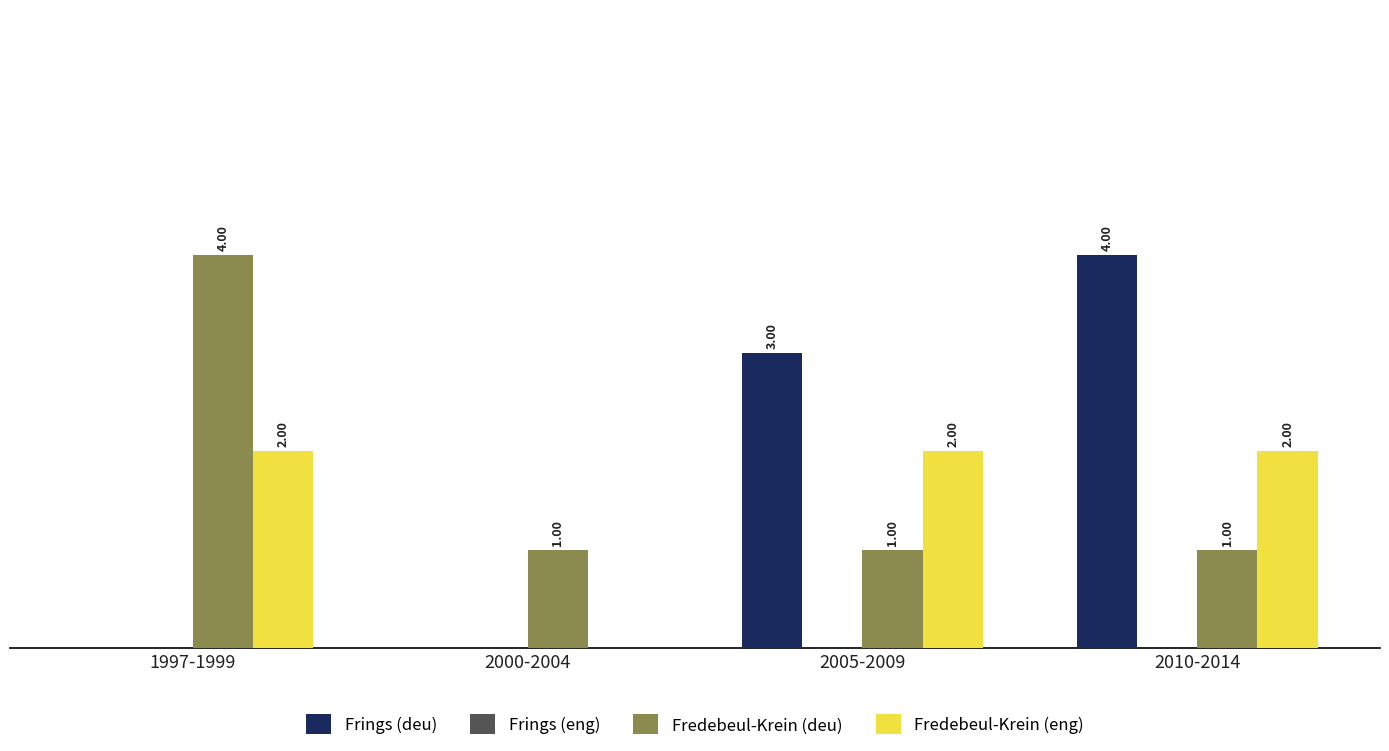

At which category is the sum across all series the highest?

2010-2014